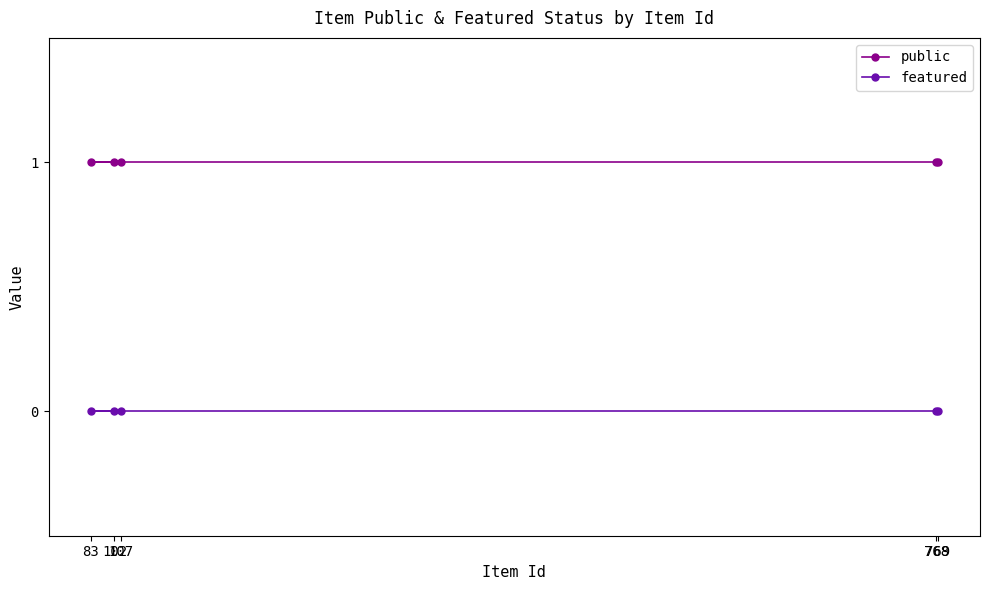

What is the value of the public point at the 5th from the left?

1